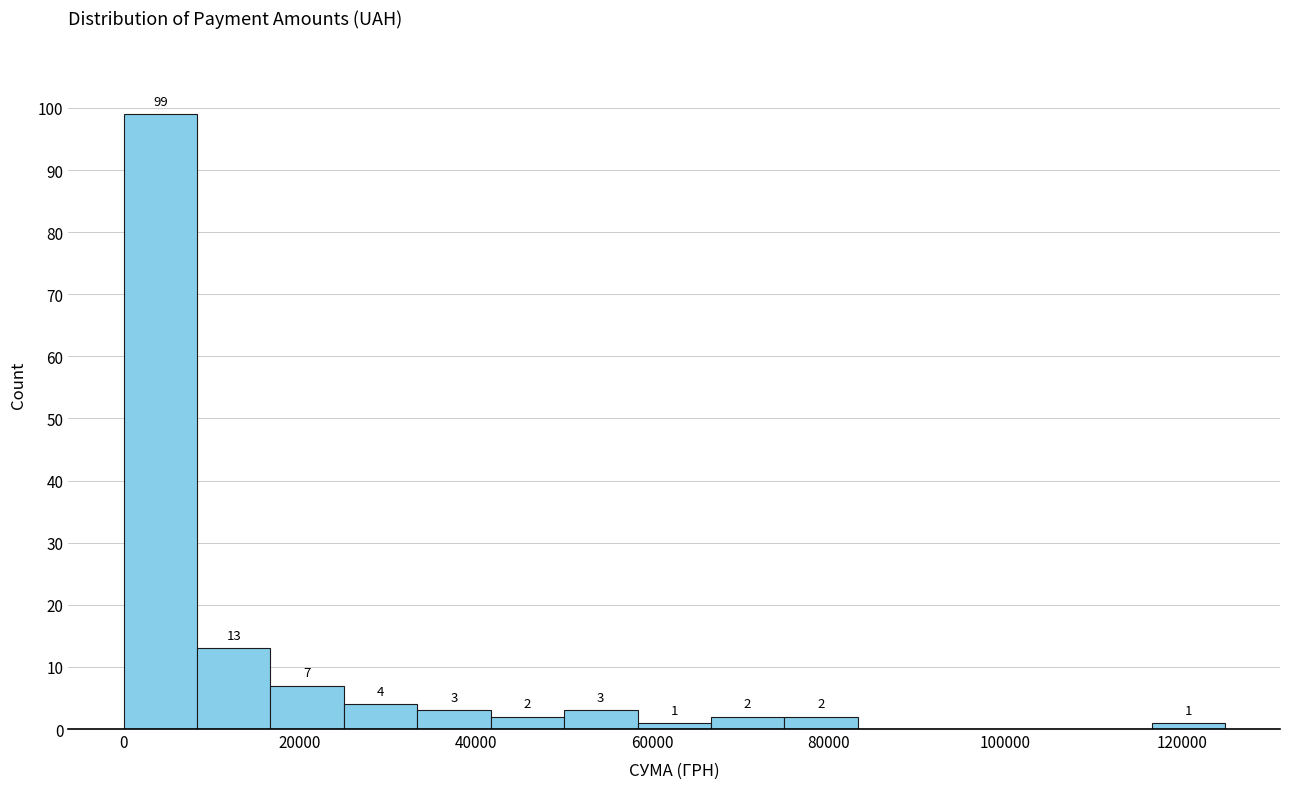

Over which range of the x-axis is the bar tallest?

0 to 8000